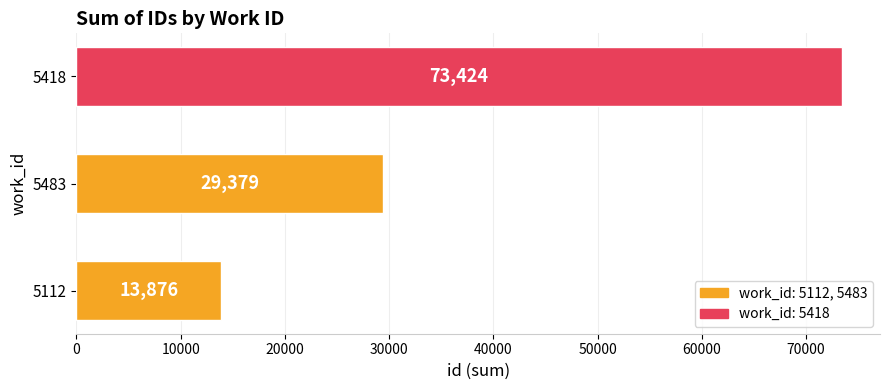

The chart shows a value of 21135 at 5112. True or false?

False